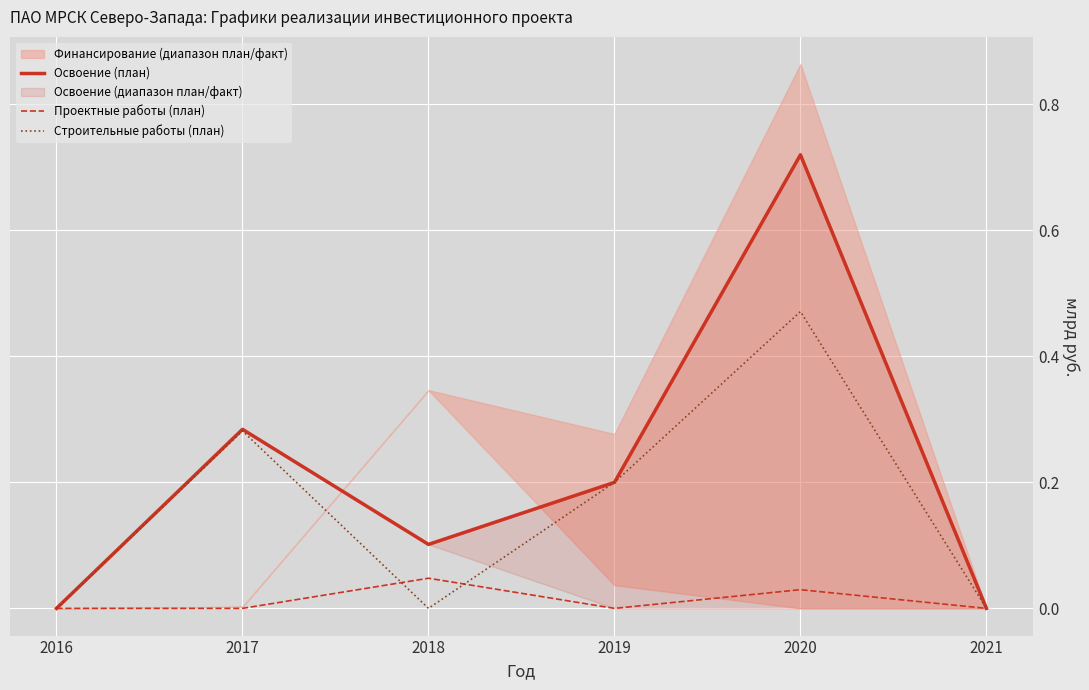

Which has a higher value, 2019 or 2020?

2020